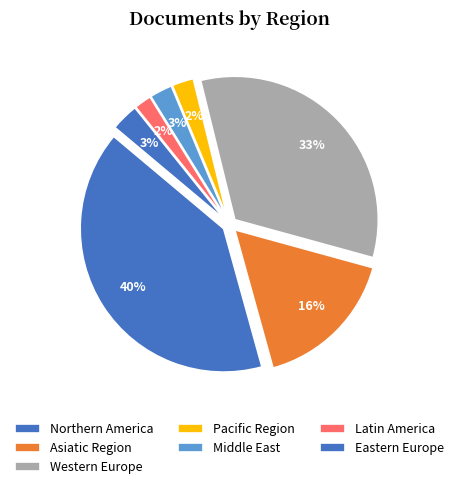

What percentage is NOT represented by 7?

96.8%